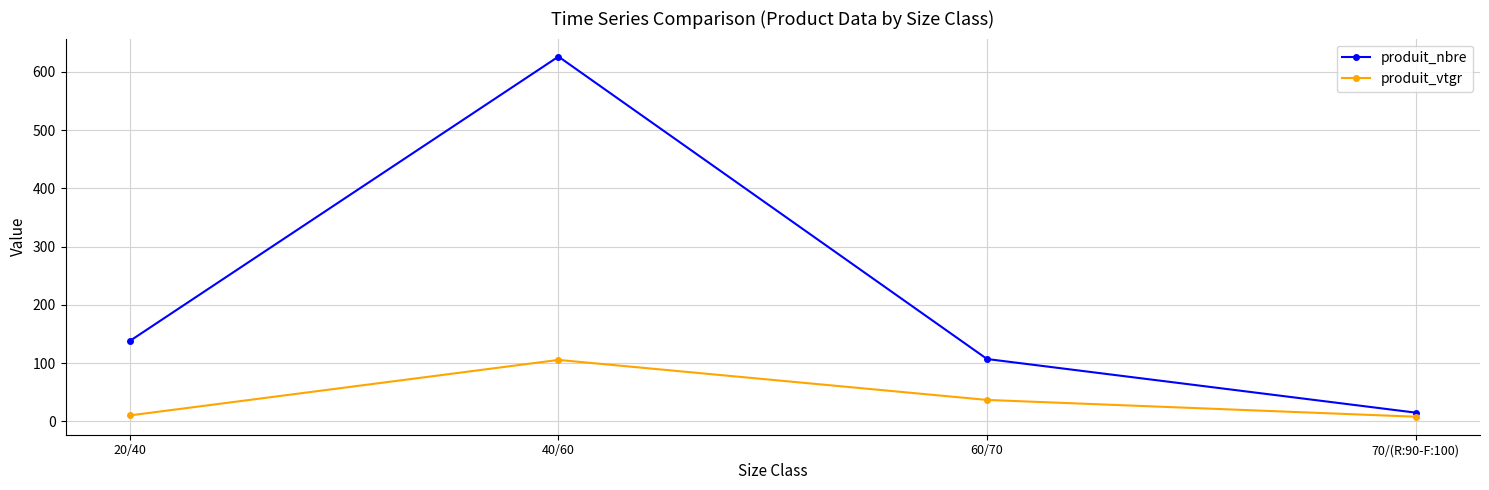

What are all the series names shown in the legend?

produit_nbre, produit_vtgr